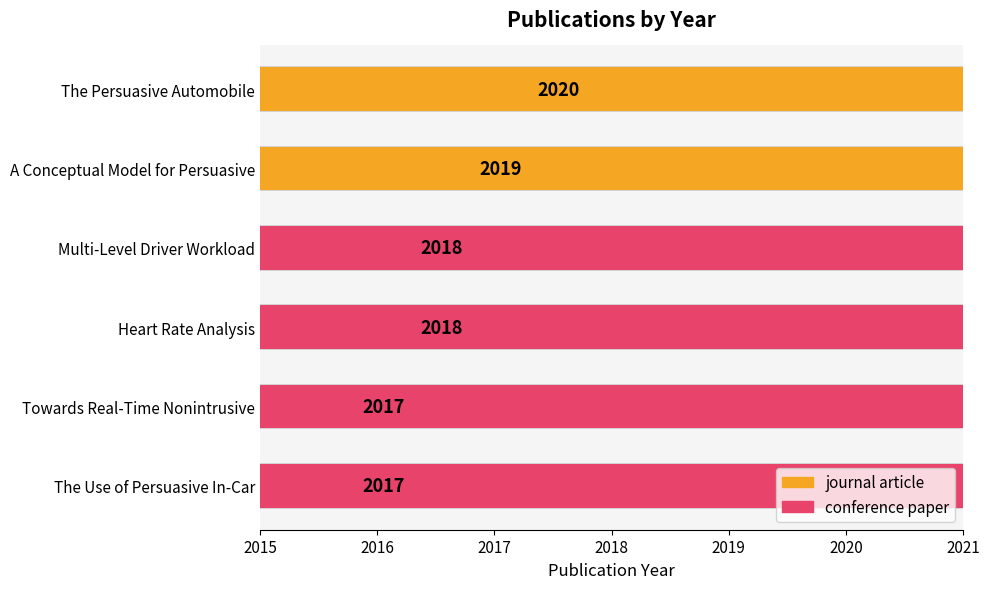

What is the smallest value displayed?

2017